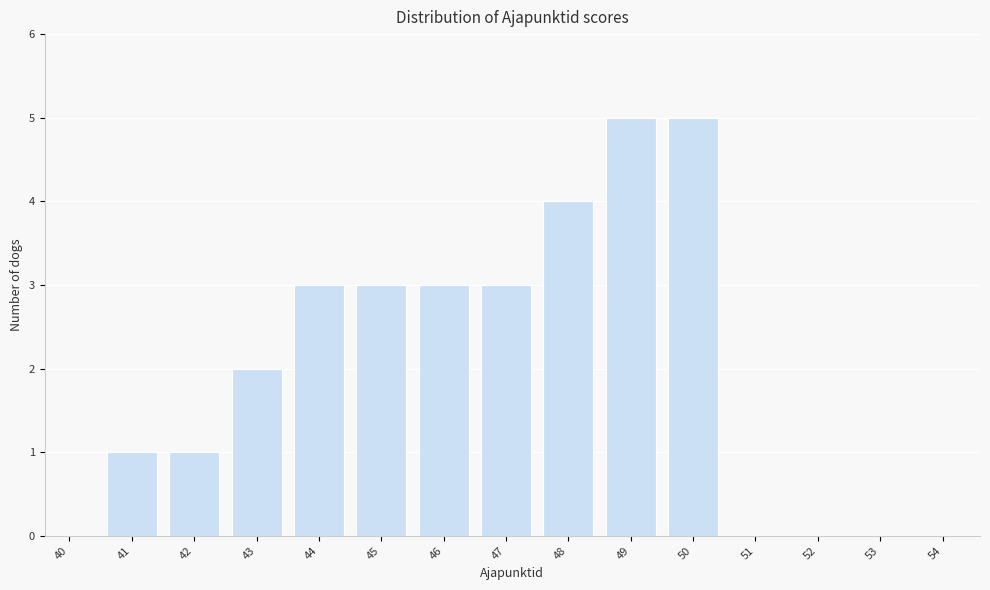

Reading right to left, extract all data points from this chart.

54=0	53=0	52=0	51=0	50=5	49=5	48=4	47=3	46=3	45=3	44=3	43=2	42=1	41=1	40=0